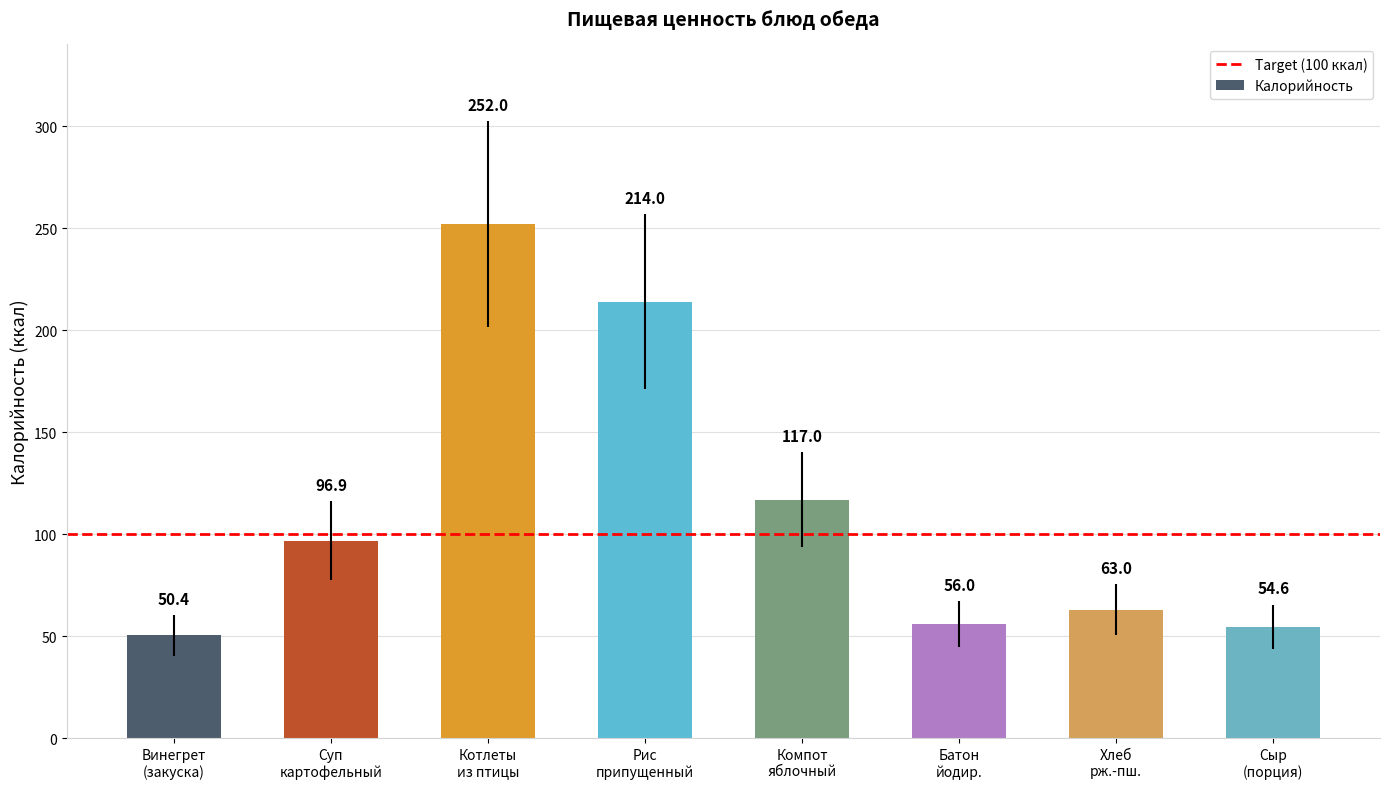

Which category has the highest value across all series?

Котлеты
из птицы